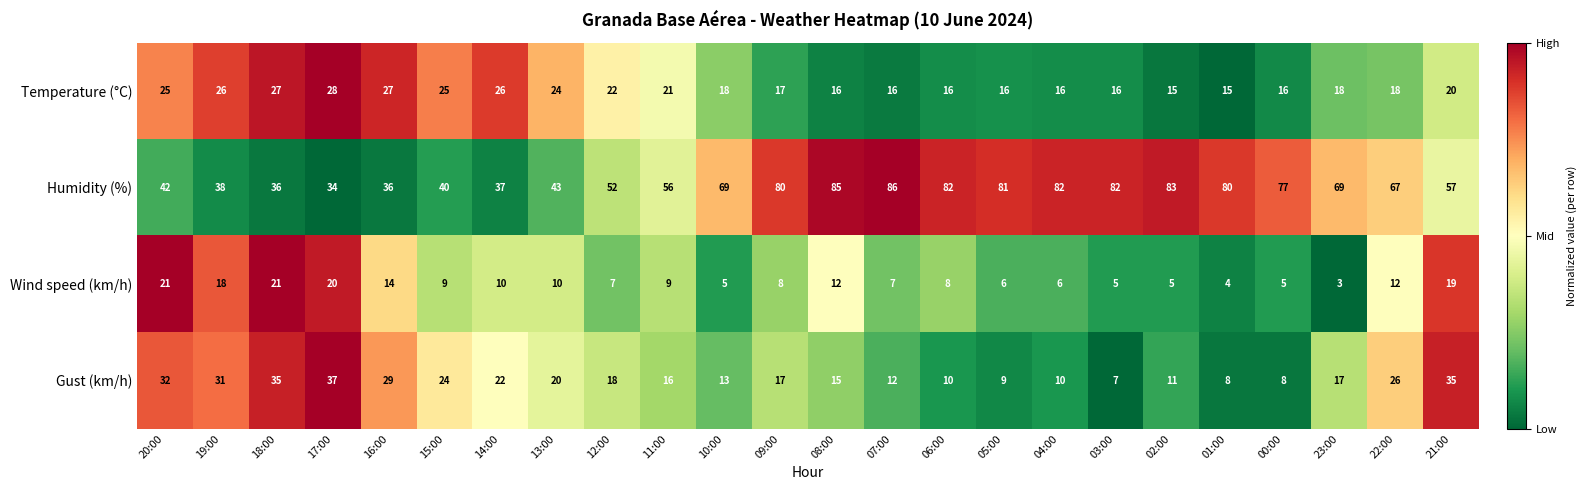

What is the total value across all series at 01:00?

107